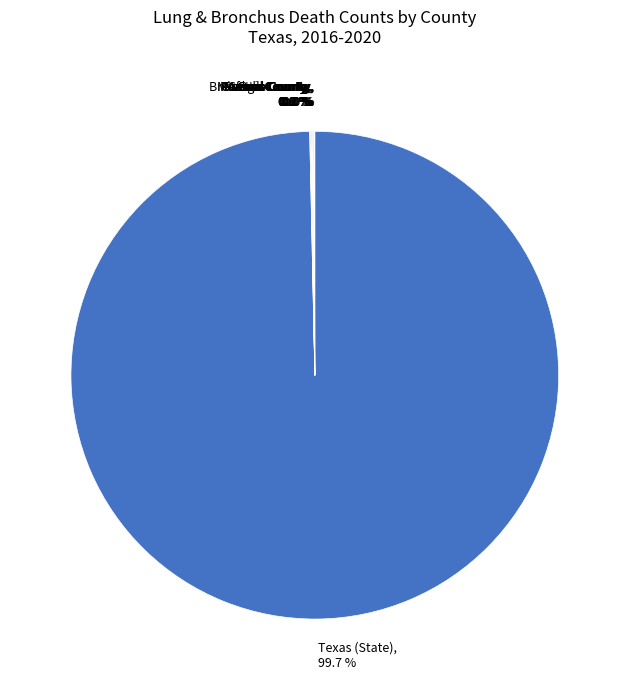

Does any single category account for the majority?

Yes